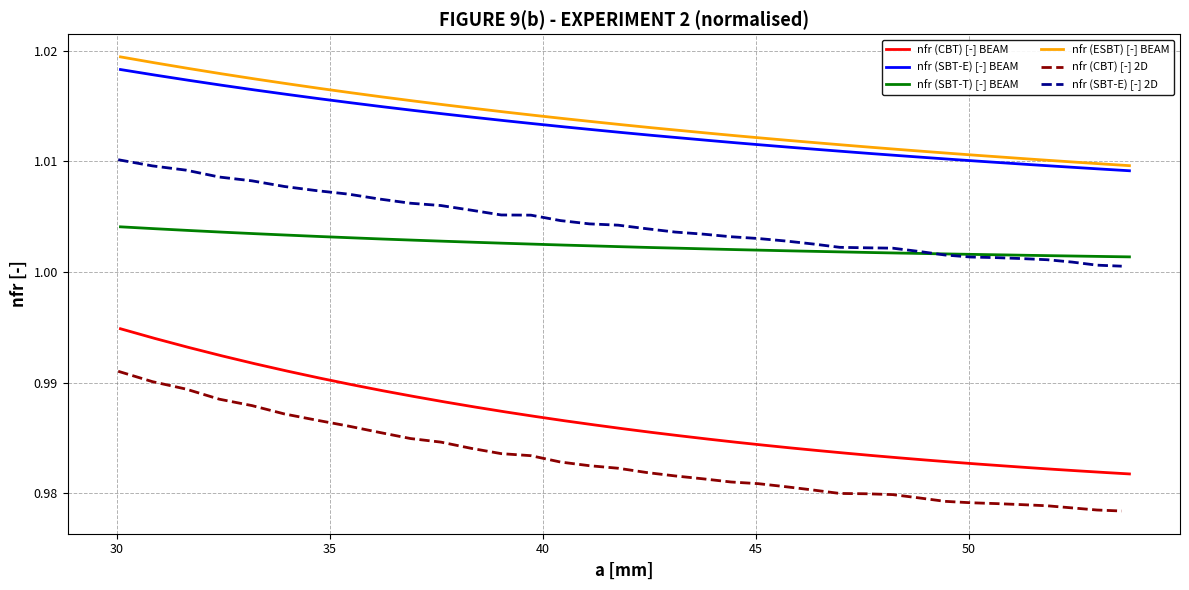

Is the value of nfr (SBT-T) [-] BEAM at 16 greater than the value of nfr (SBT-E) [-] 2D at 30?

No